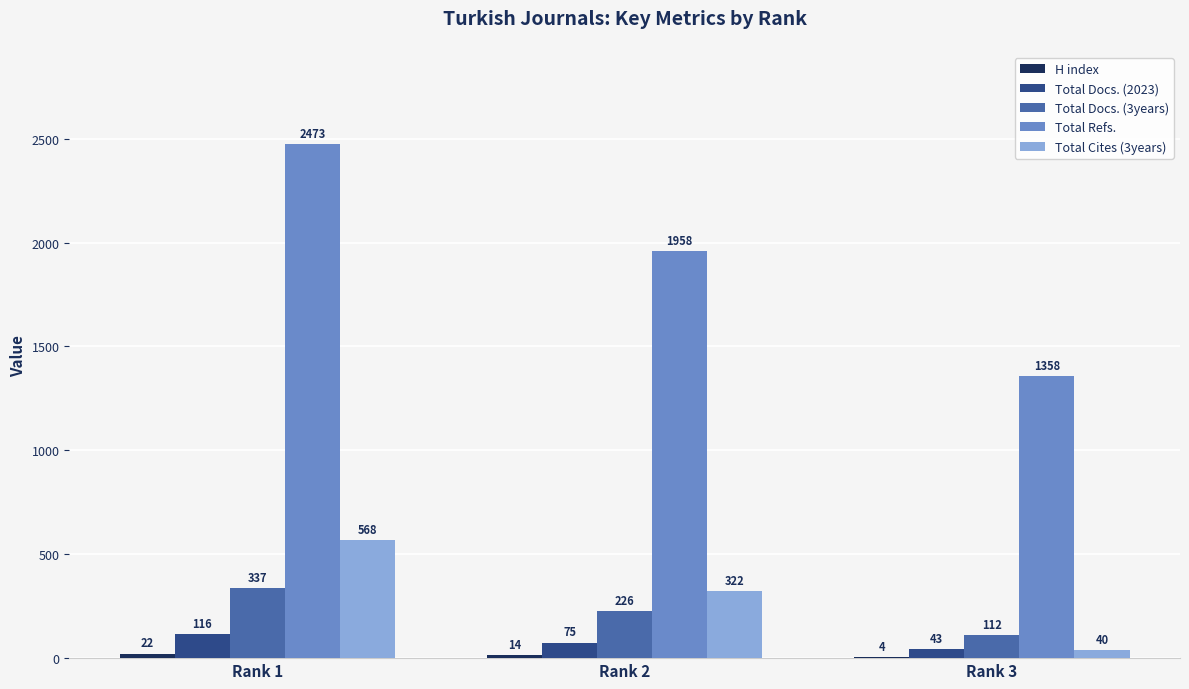

Between Rank 1 and Rank 2, which series saw the biggest shift?

Total Refs.